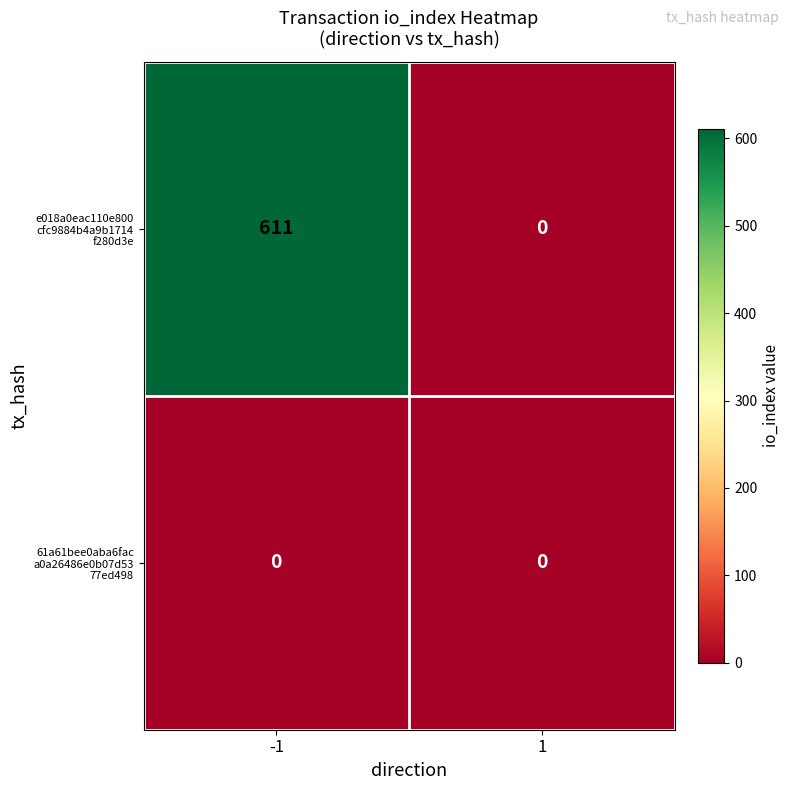

What is the greatest value displayed?

611